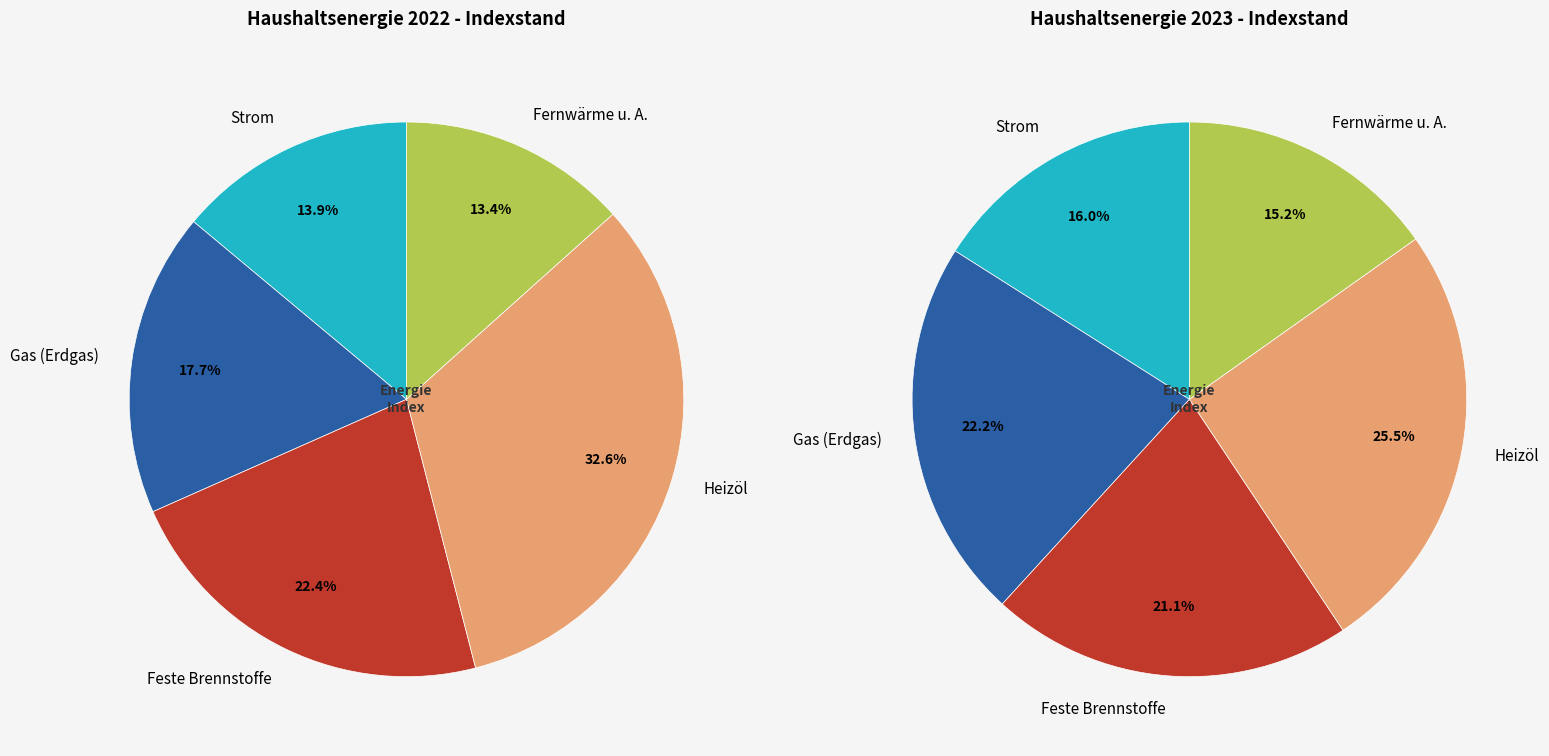

What percentage is NOT represented by values_2022?

86.1%